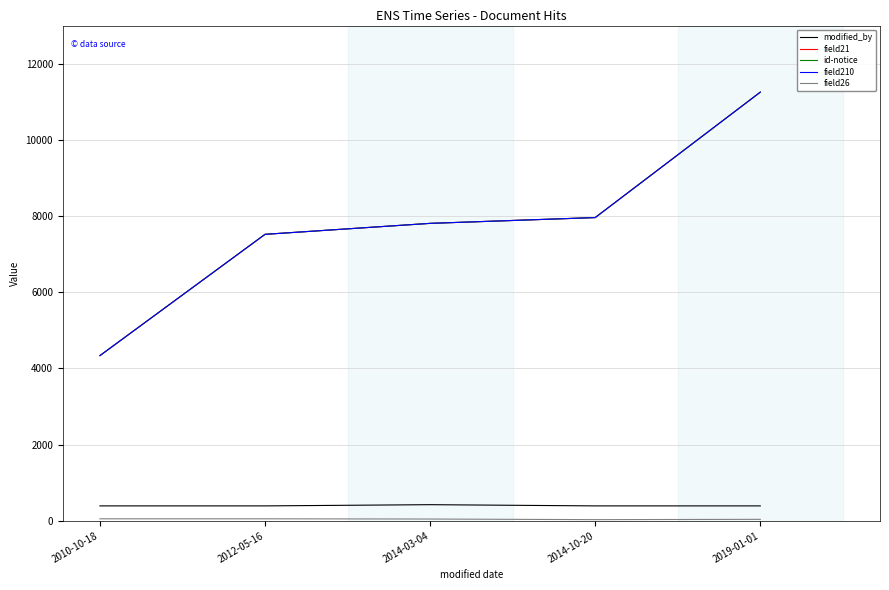

Does the chart display data point markers on the line(s)?

No